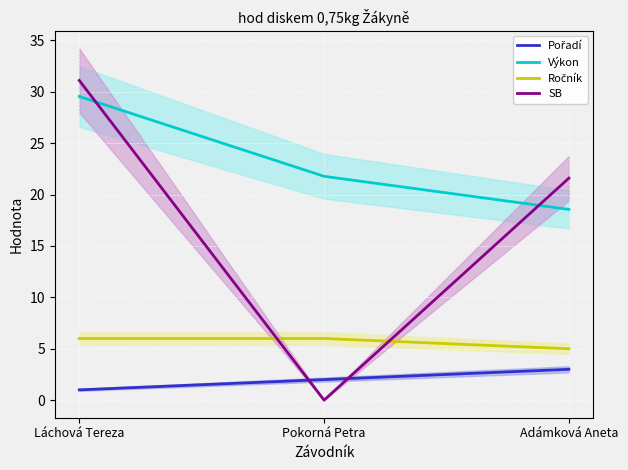

Rank the series by their average value, from highest to lowest.

Výkon, SB, Ročník, Pořadí